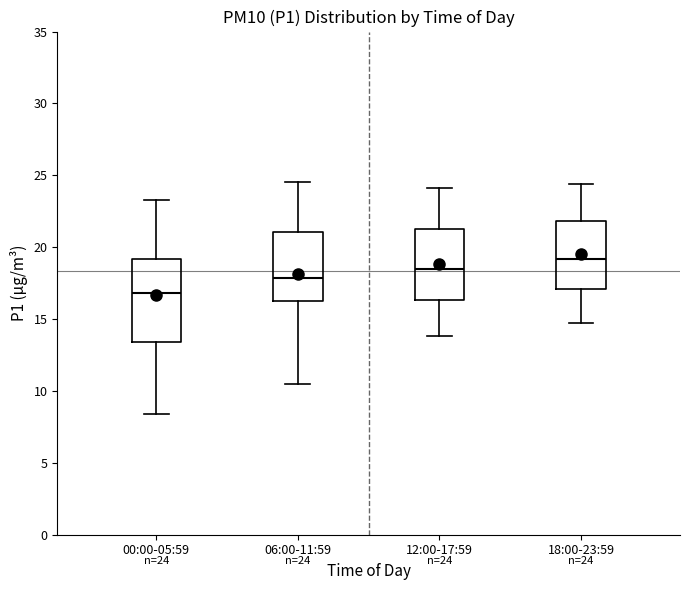

Which box's median line is the highest?

18:00-23:59